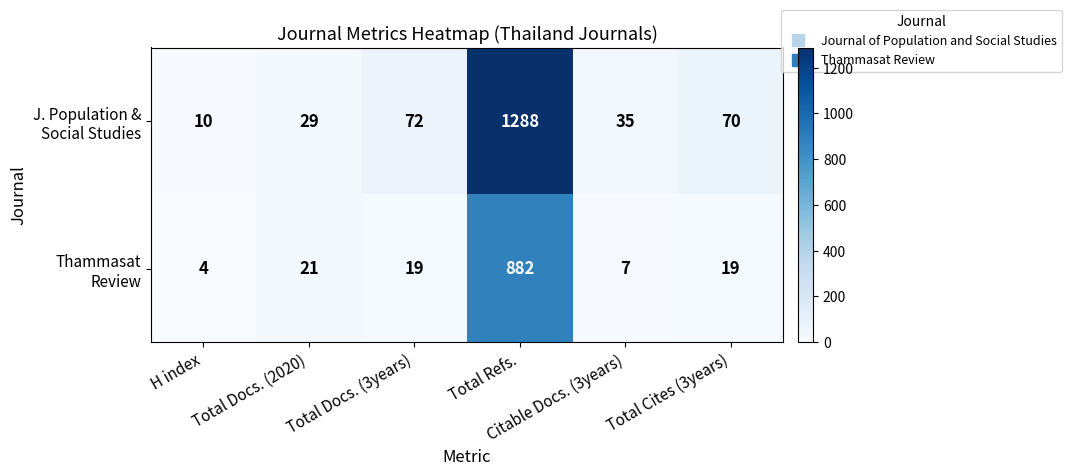

At how many categories does at least one series exceed 283?

1